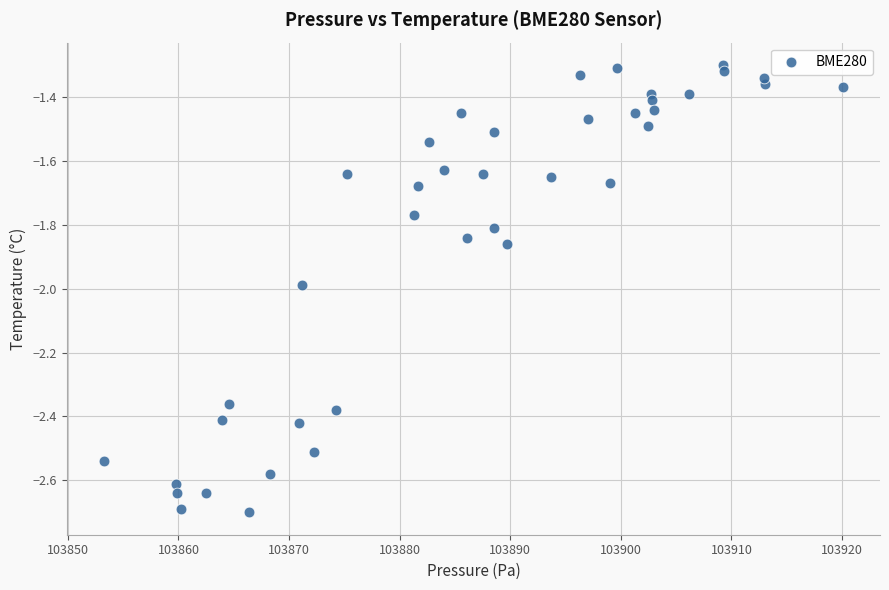

What is the range of Y values (max minus min)?

1.4